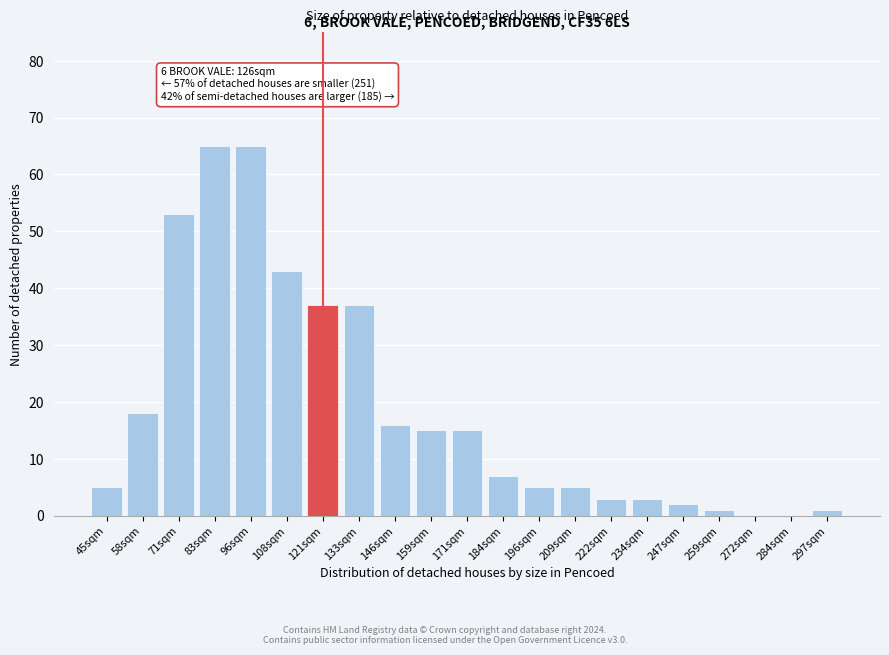

Reading left to right, what are all the values shown in this chart?

45sqm=5	58sqm=18	71sqm=53	83sqm=65	96sqm=65	108sqm=43	121sqm=37	133sqm=37	146sqm=16	159sqm=15	171sqm=15	184sqm=7	196sqm=5	209sqm=5	222sqm=3	234sqm=3	247sqm=2	259sqm=1	272sqm=0	284sqm=0	297sqm=1